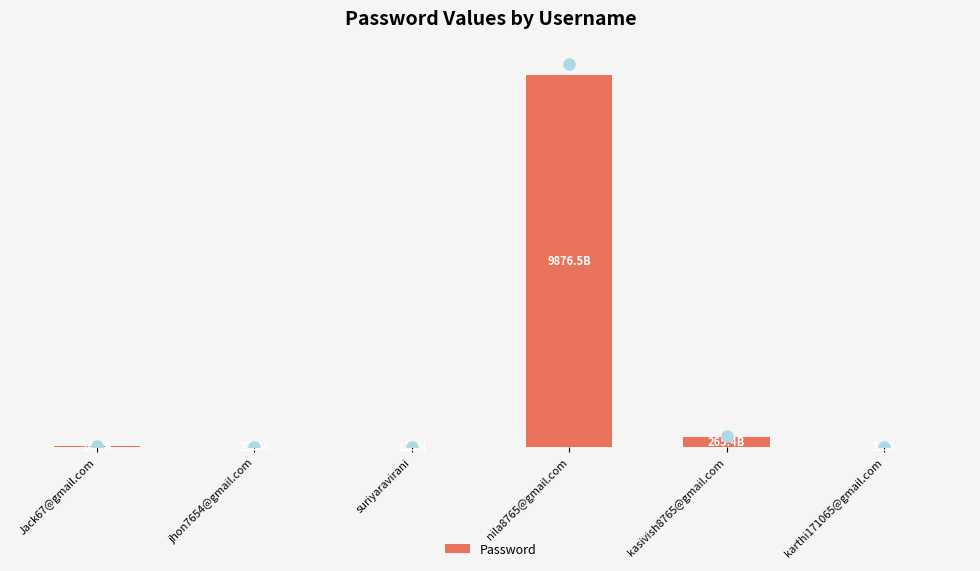

Is it true that the value at Jack67@gmail.com is 19299151578?

False